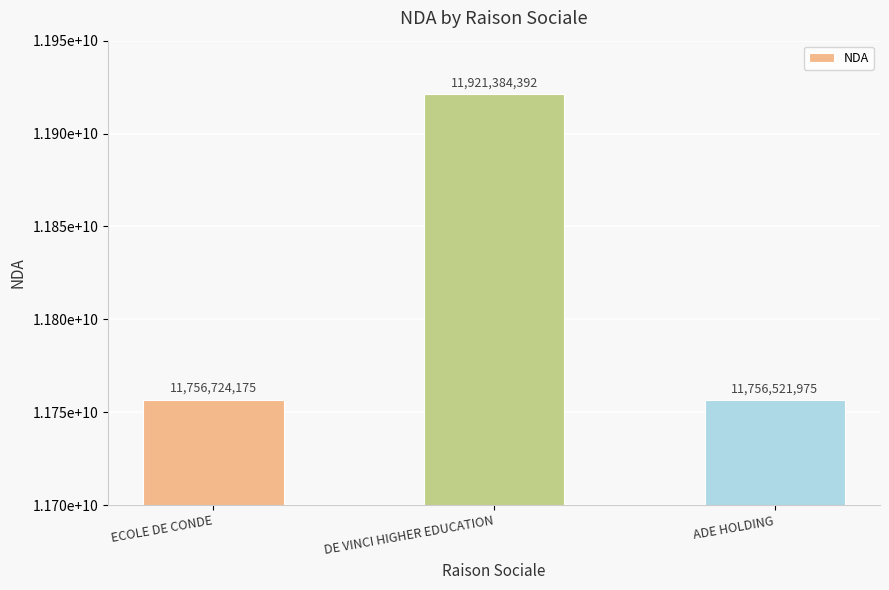

What is the label of the 1st bar from the right?

ADE HOLDING